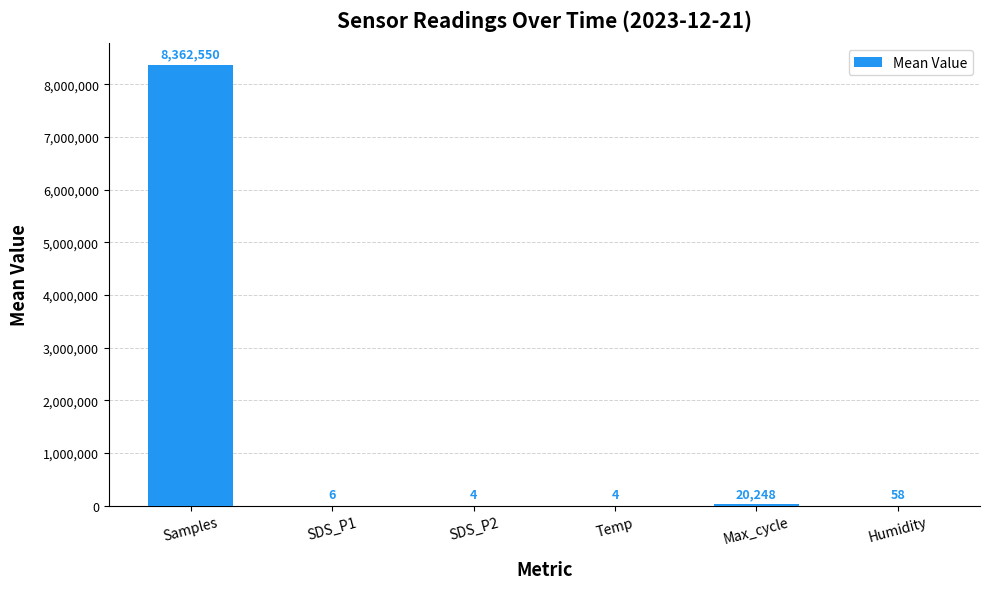

Which label corresponds to the largest value in the chart?

Samples